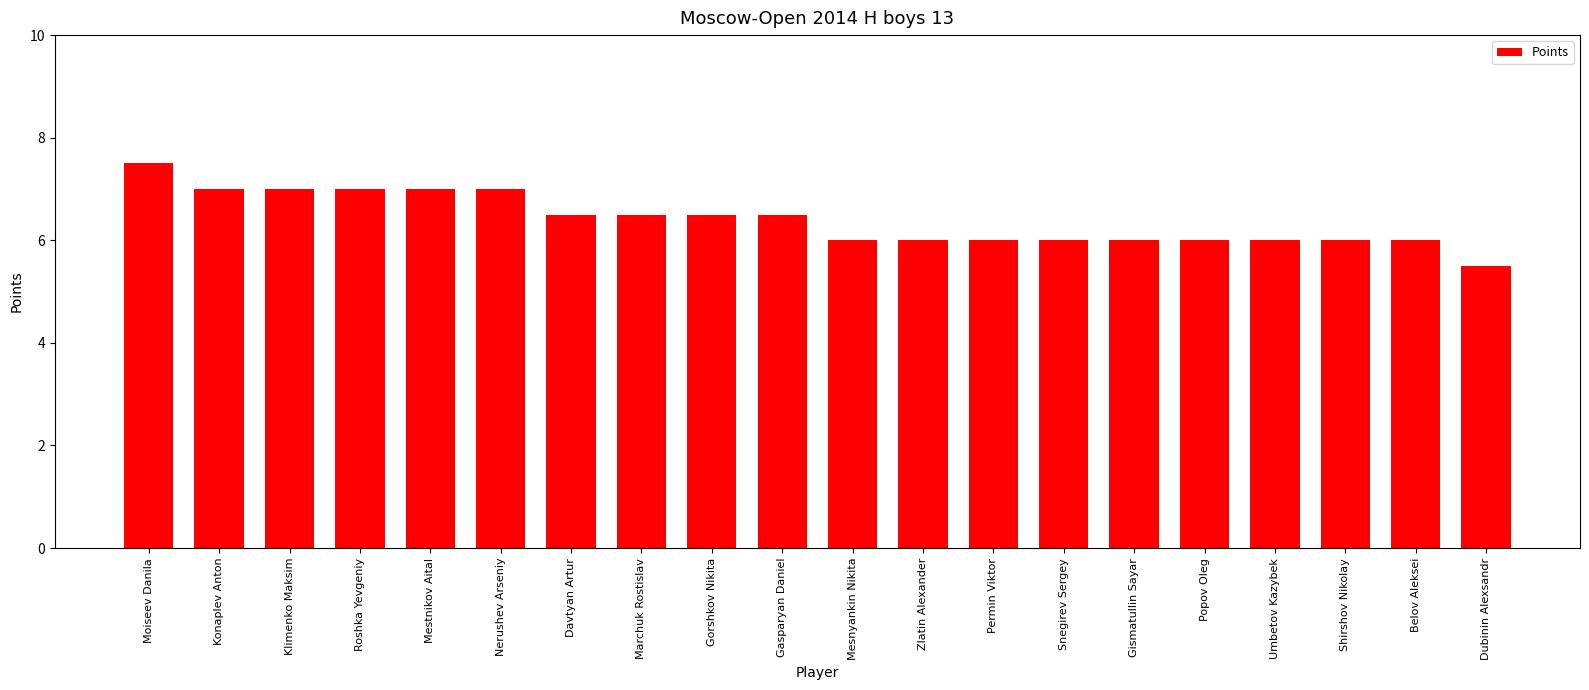

What is the difference between the second highest and second lowest values?

1.0